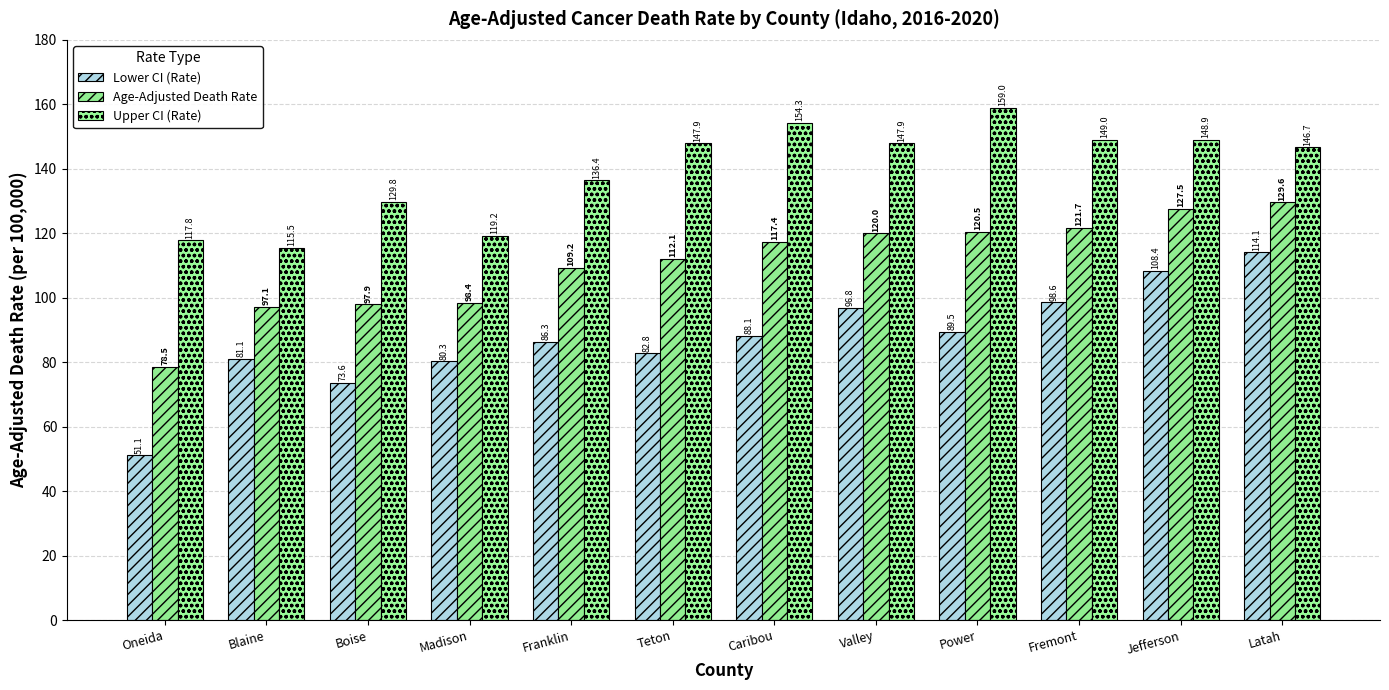

What is the spread (max minus min) of values at Teton?

65.1